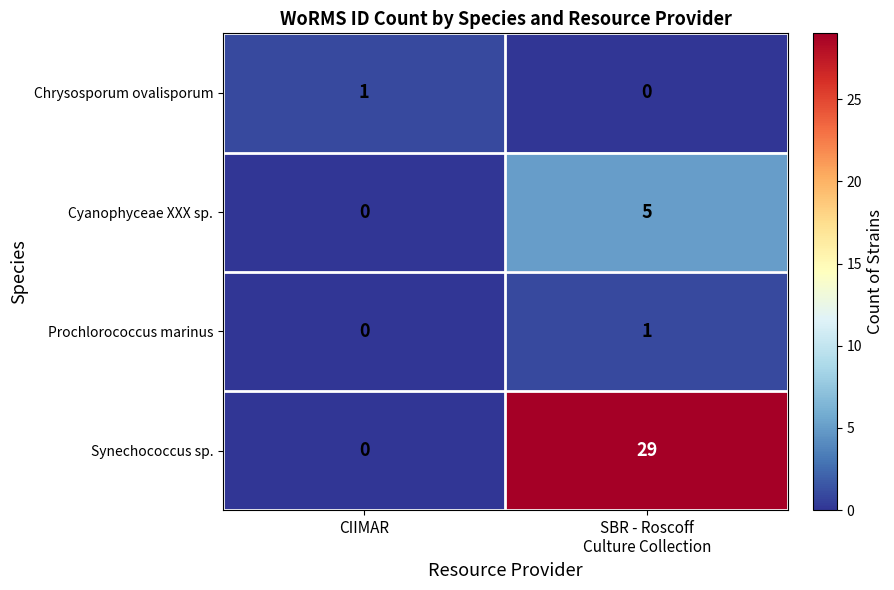

Which series has the largest total across all categories?

Synechococcus sp.